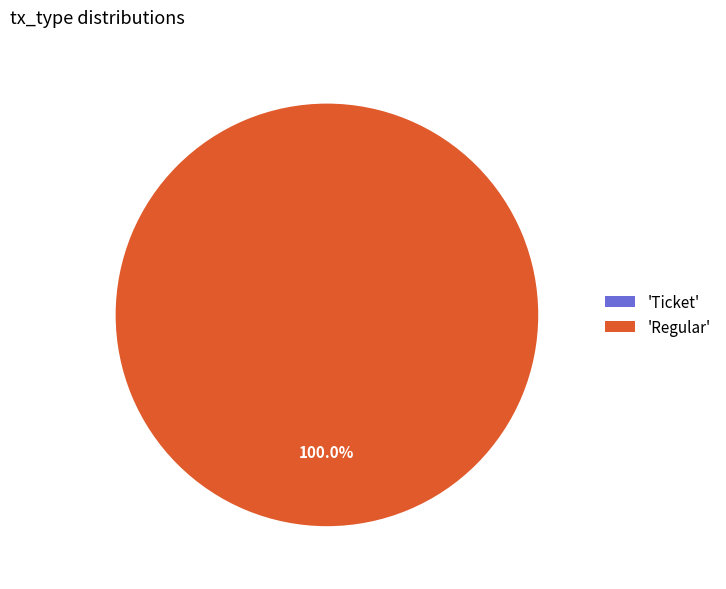

How many slices are in this pie chart?

2